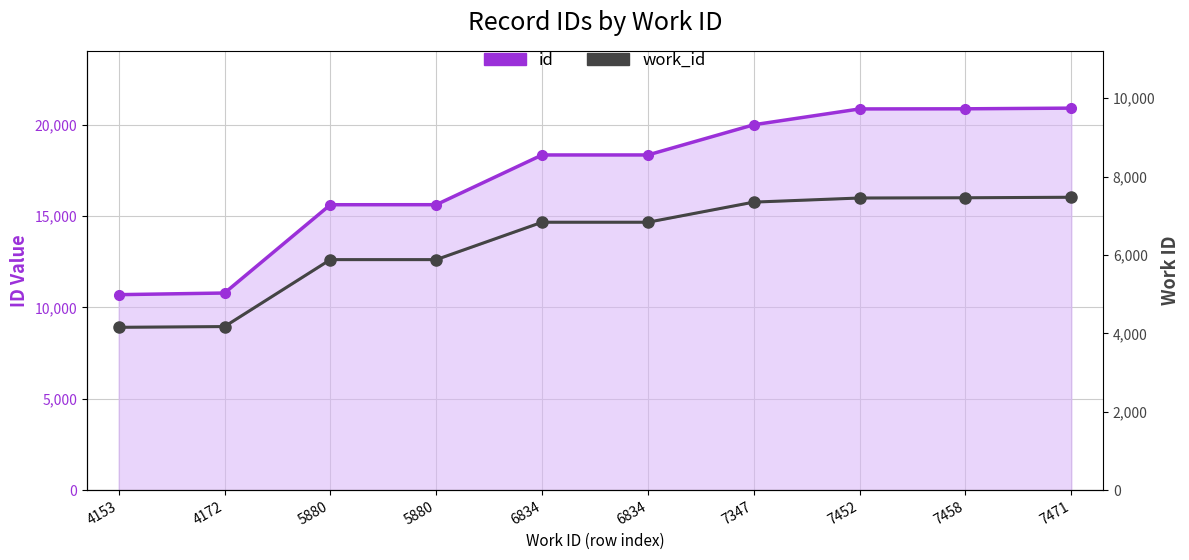

Rank the series by their maximum value, from lowest to highest.

work_id, id